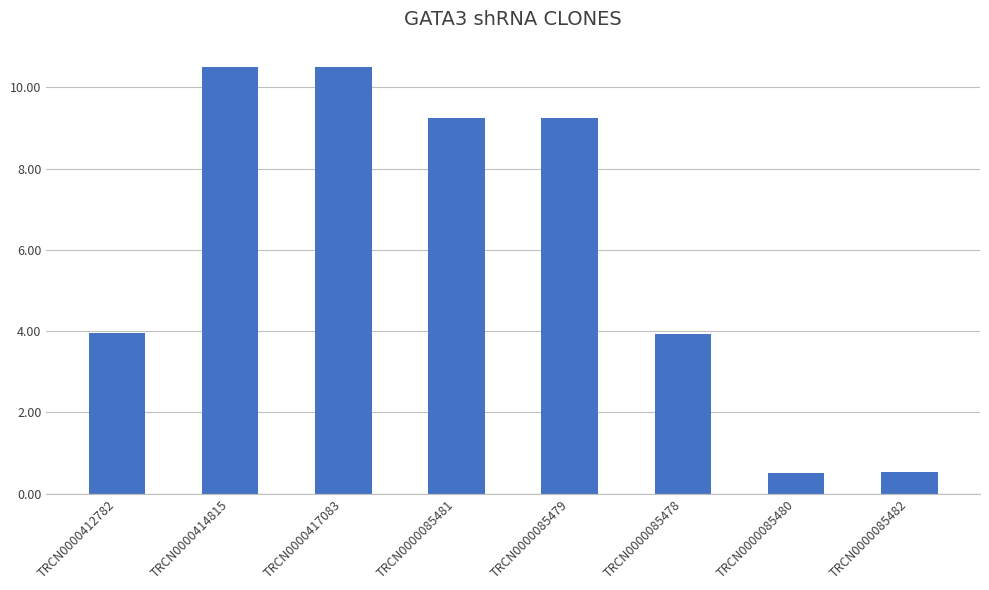

What position from the right is TRCN0000085482?

1